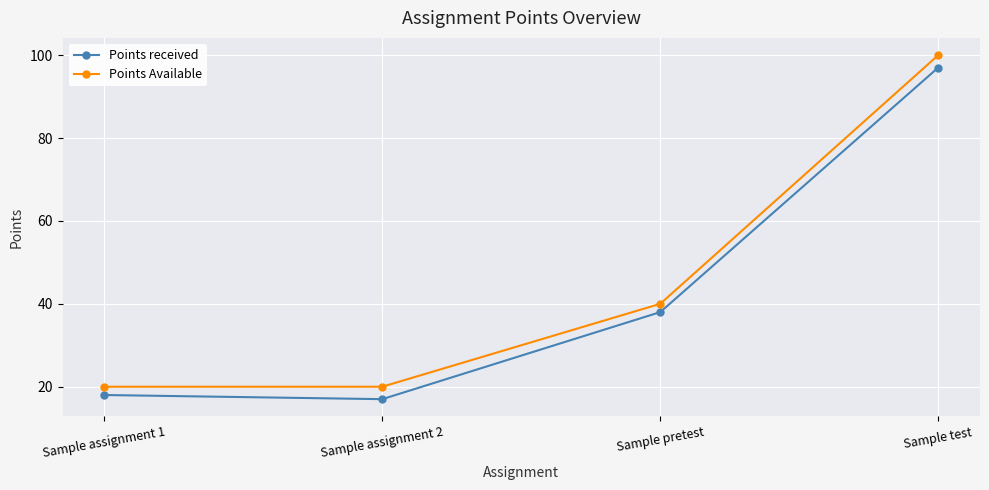

What are all the series names shown in the legend?

Points received, Points Available